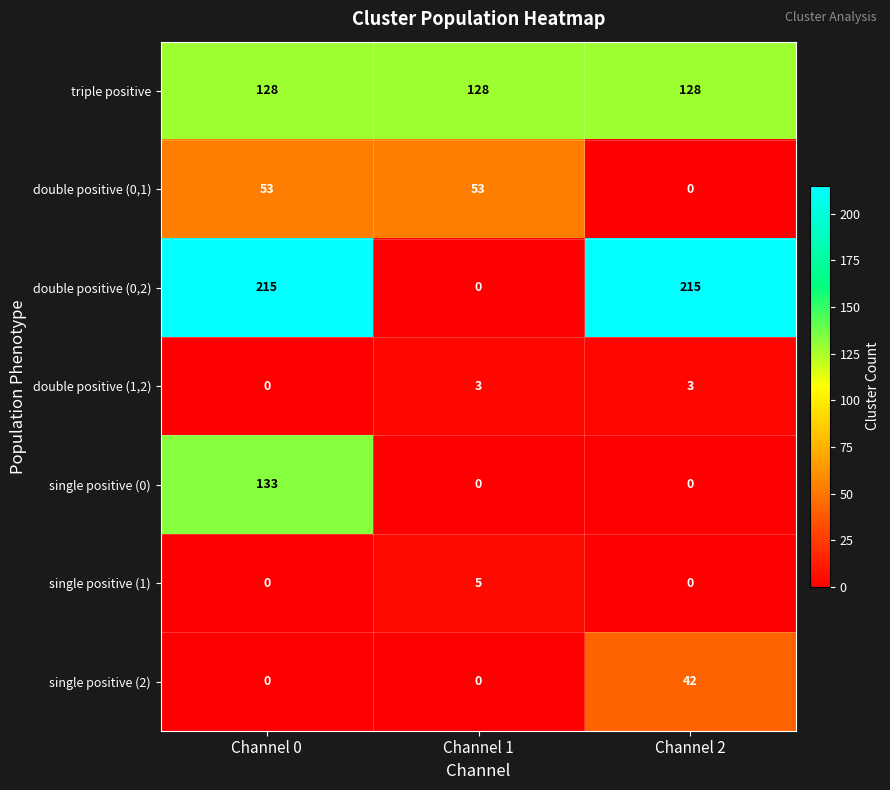

Rank the series by their maximum value, from lowest to highest.

double positive (1,2), single positive (1), single positive (2), double positive (0,1), triple positive, single positive (0), double positive (0,2)